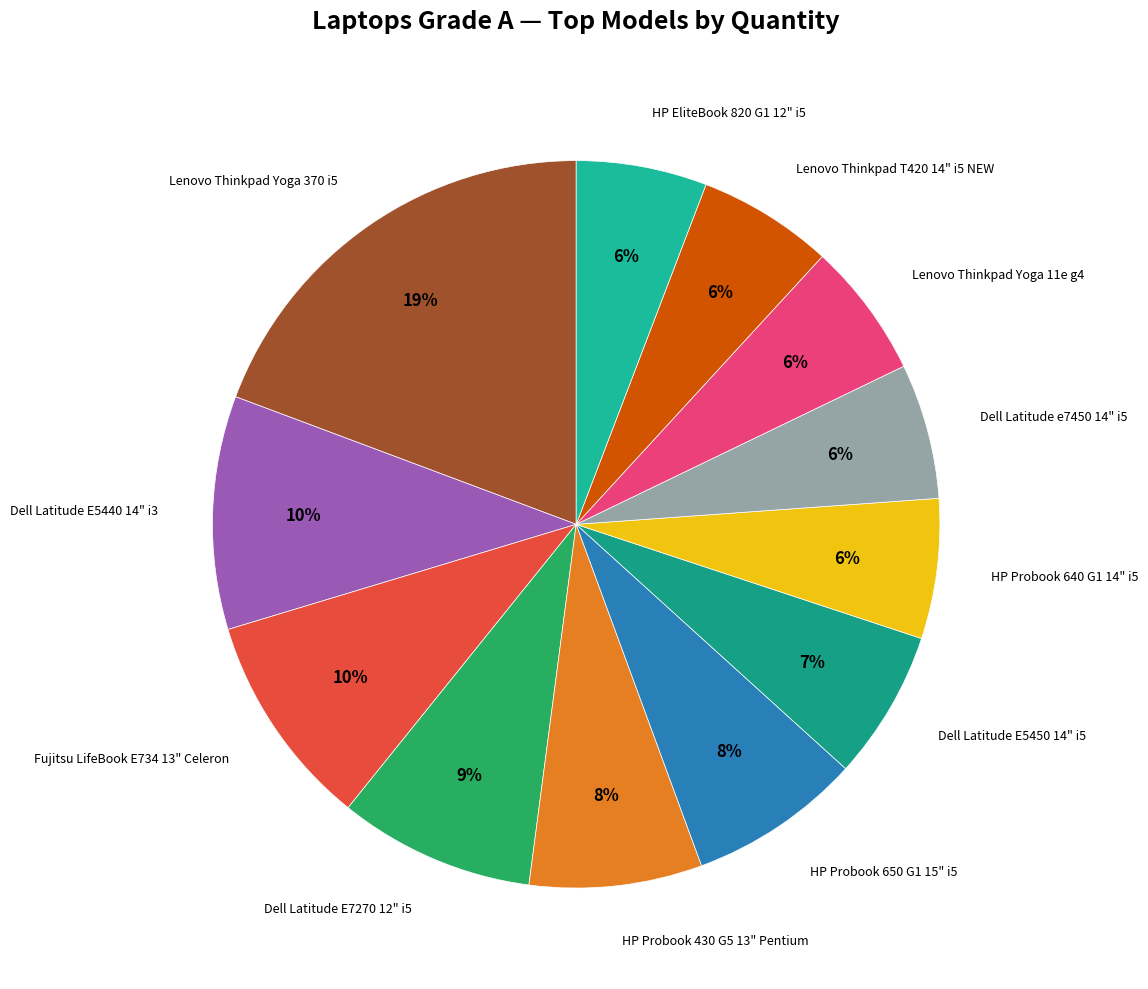

Between Dell Latitude E5440 14" i3 and HP Probook 650 G1 15" i5, which is larger?

Dell Latitude E5440 14" i3